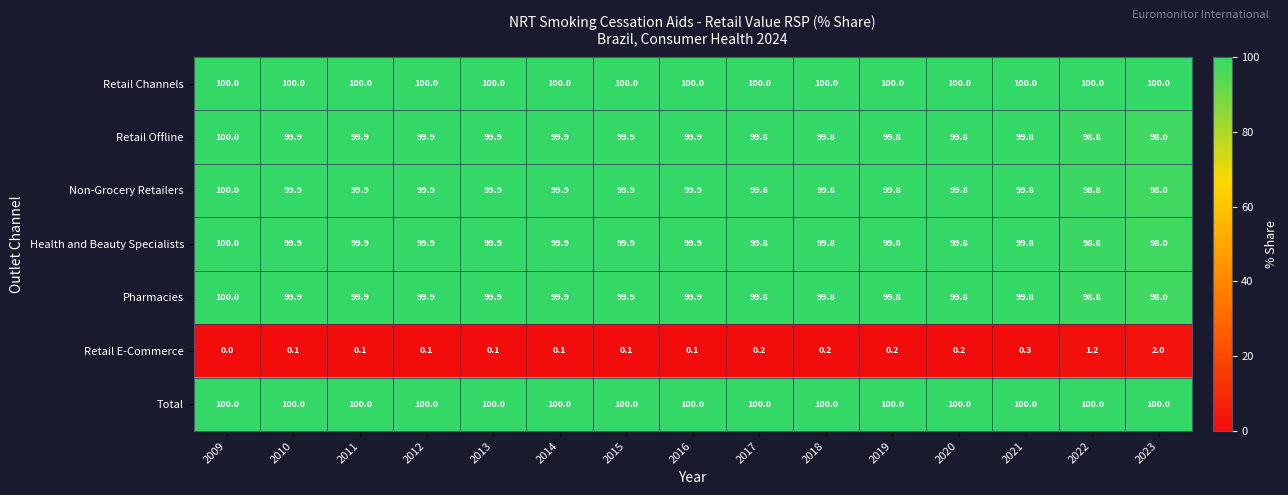

What is the maximum value shown in the chart?

100.0